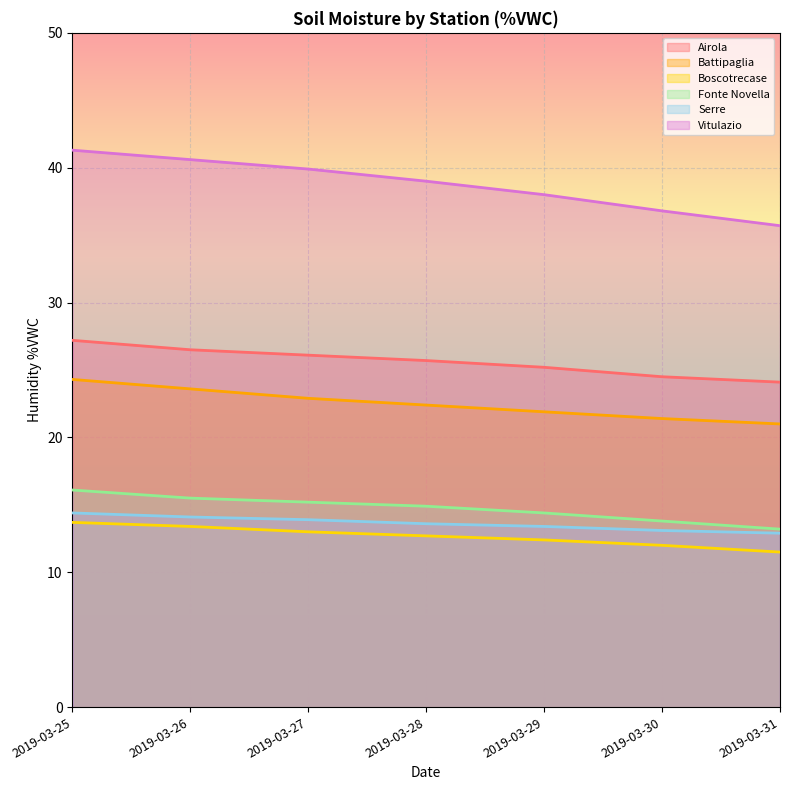

What is the maximum value shown in the chart?

41.3